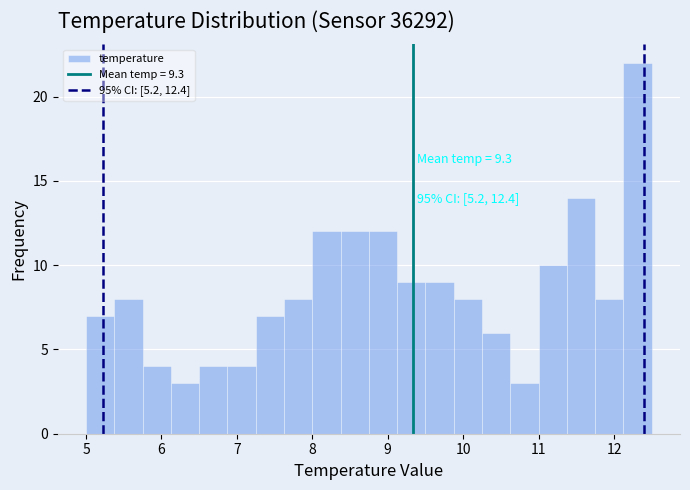

Read against the x-axis, roughly where is the centre of the tallest bar?

12.3